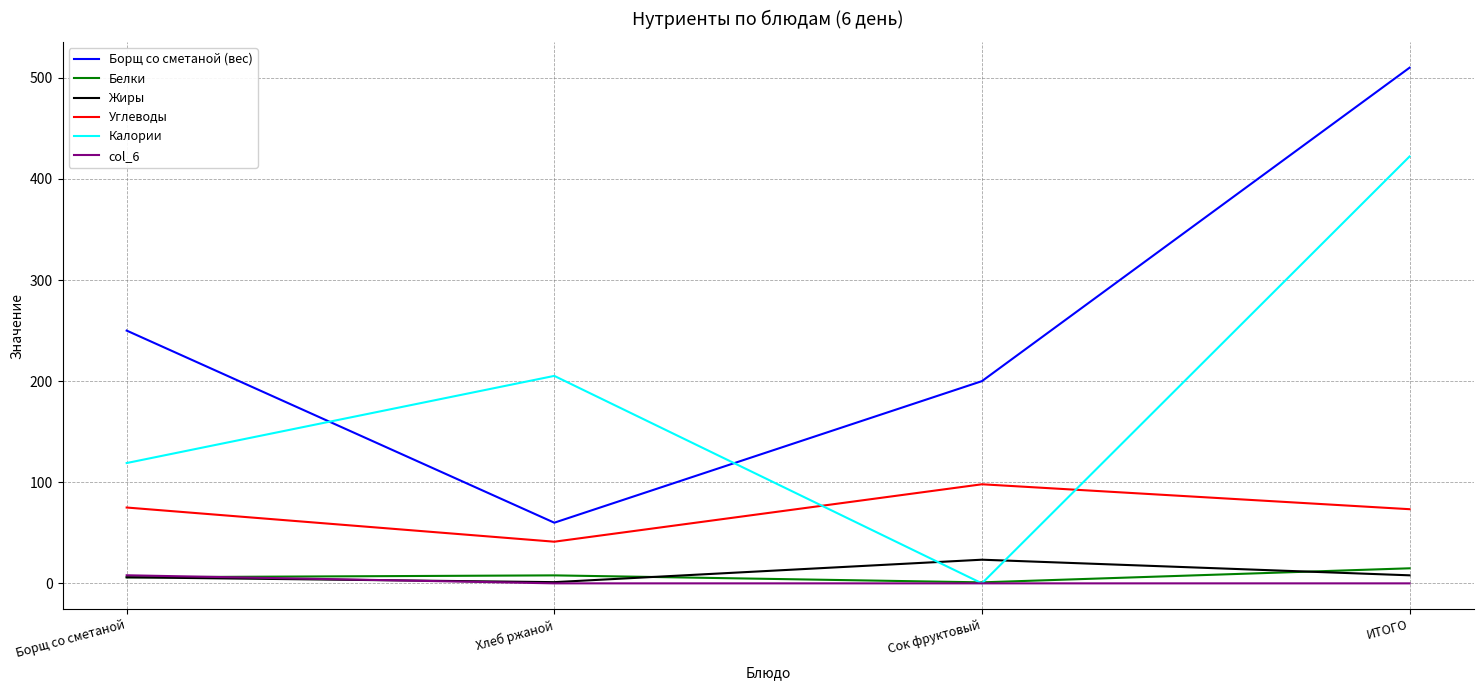

Which series changed the most between Хлеб ржаной and ИТОГО?

Борщ со сметаной (вес)